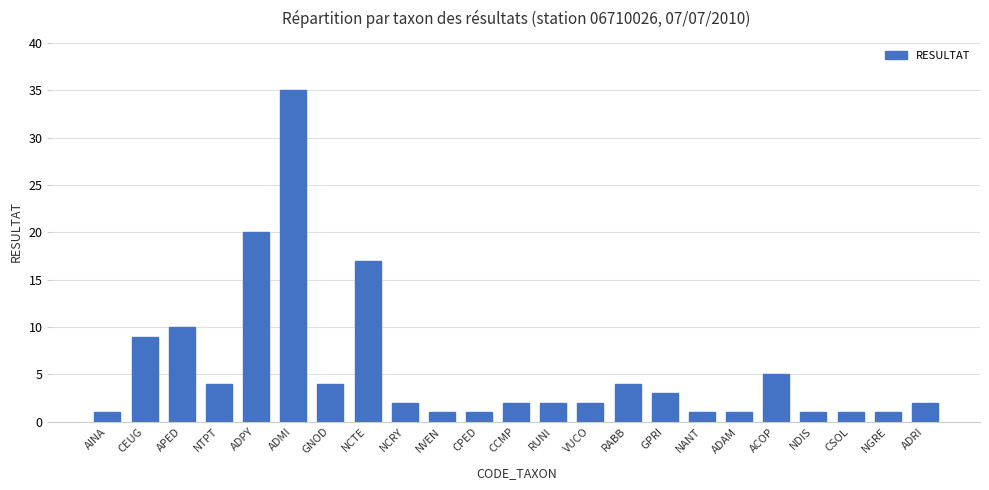

True or false: the data shows 5 at GPRI.

False